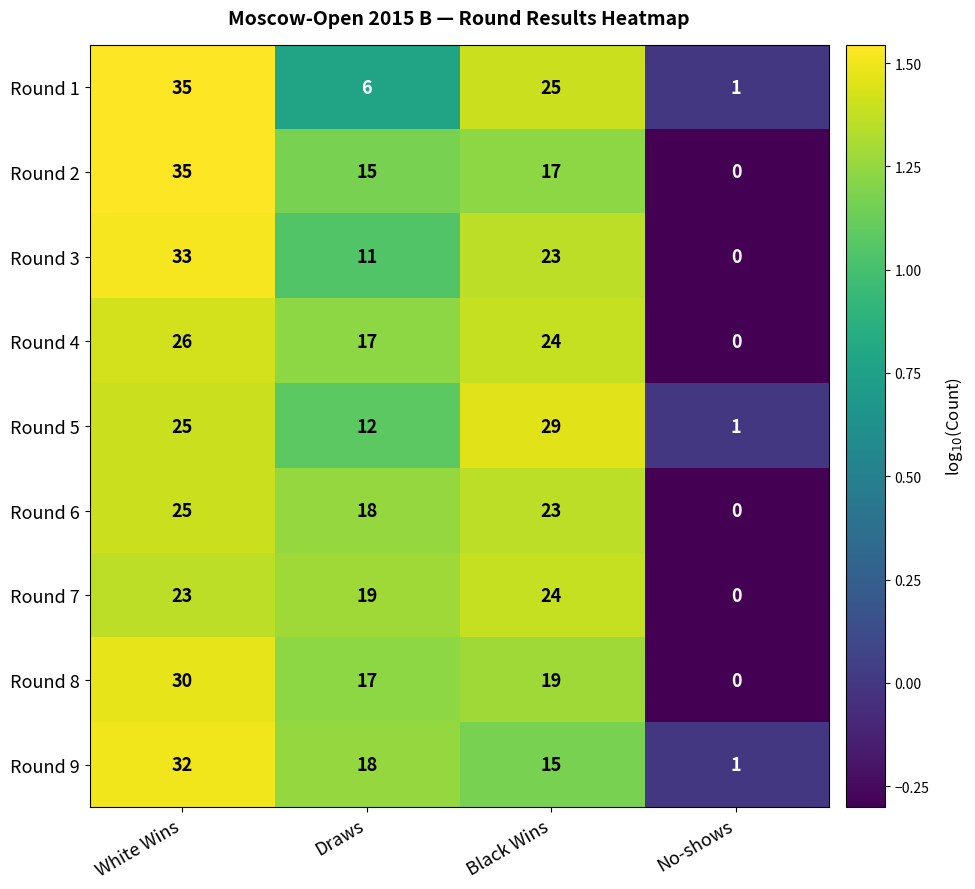

At which category does the chart reach its minimum across all series?

No-shows